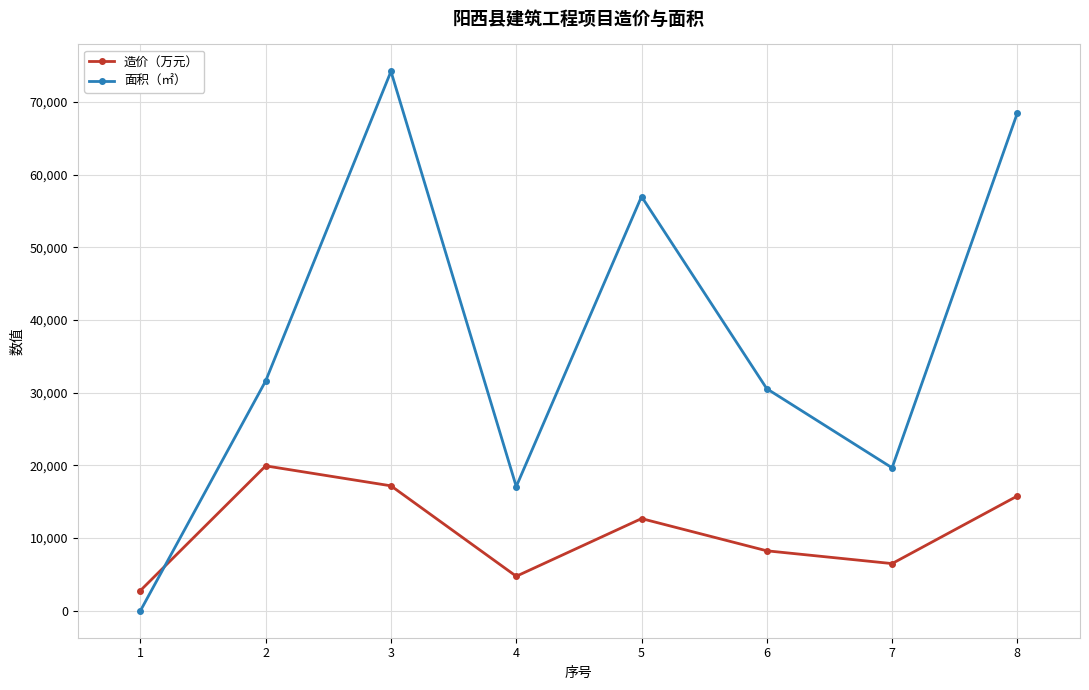

How many intersections are there between 造价（万元） and 面积（㎡）?

1